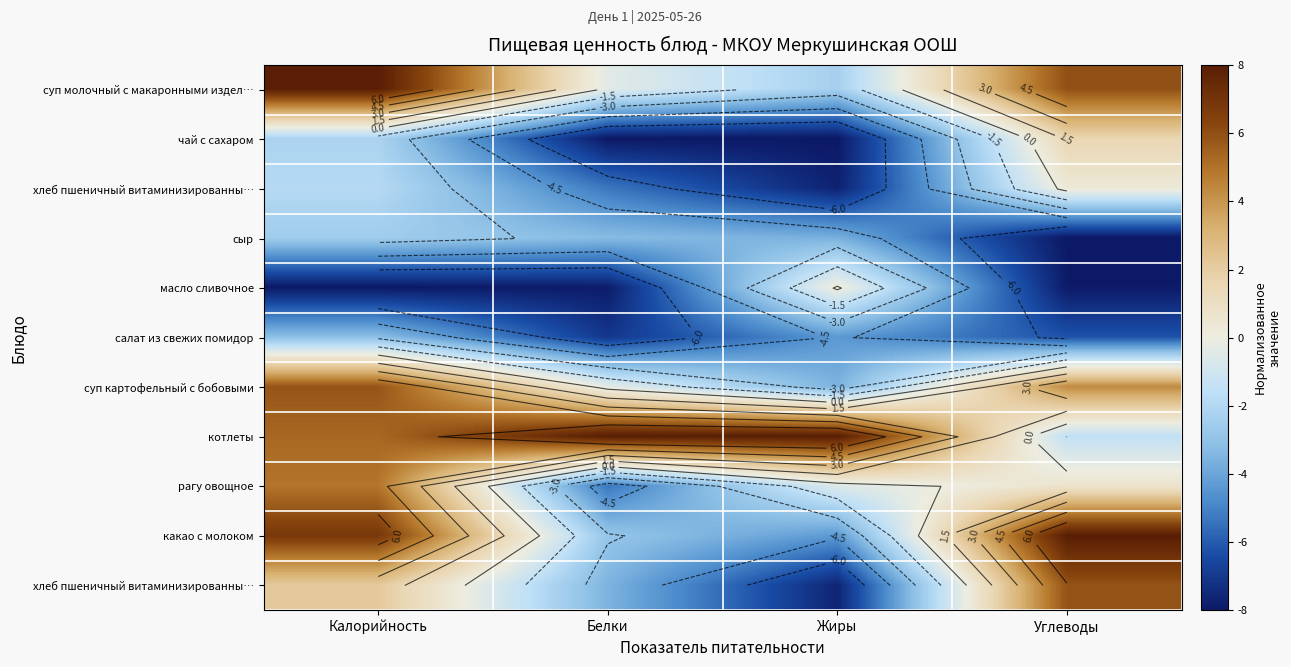

What is the difference between the highest and lowest values at Белки?

16.0